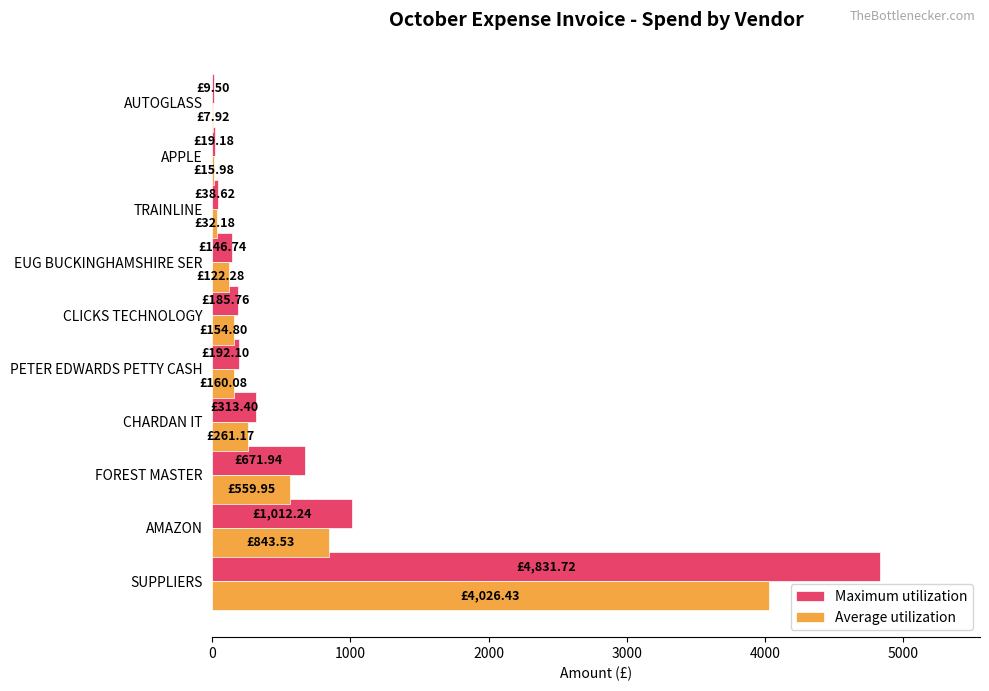

At which label does Maximum utilization reach its peak?

SUPPLIERS